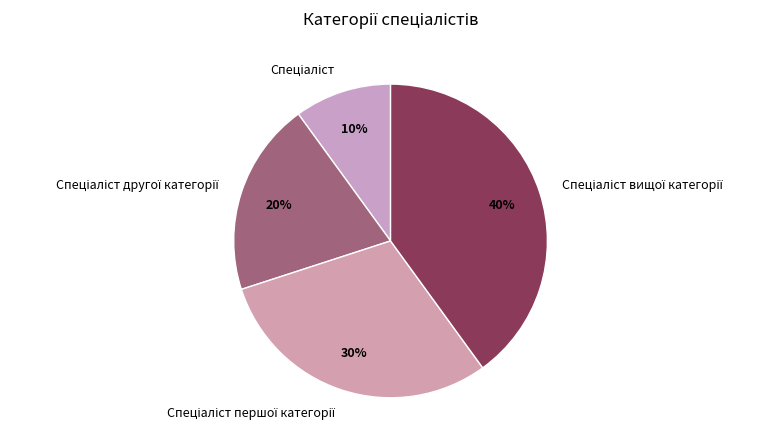

To the nearest percent, what is the average slice percentage?

25%